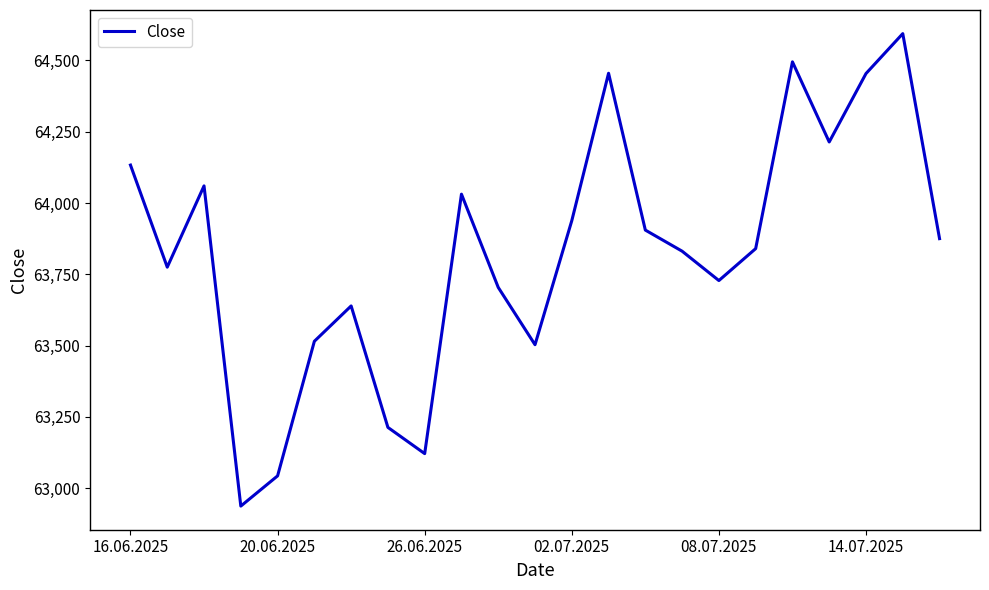

Does the chart display data point markers on the line(s)?

No